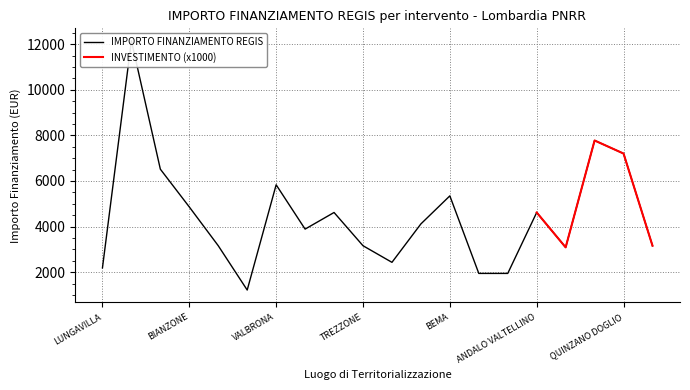

At which category does the data reach its first local valley?

VALGREGHENTINO